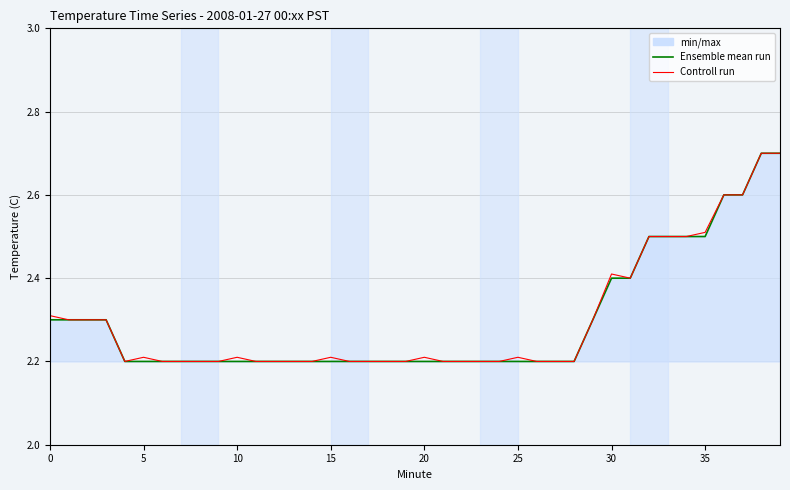

Count the Controll run values in the range 2 to 3.

40